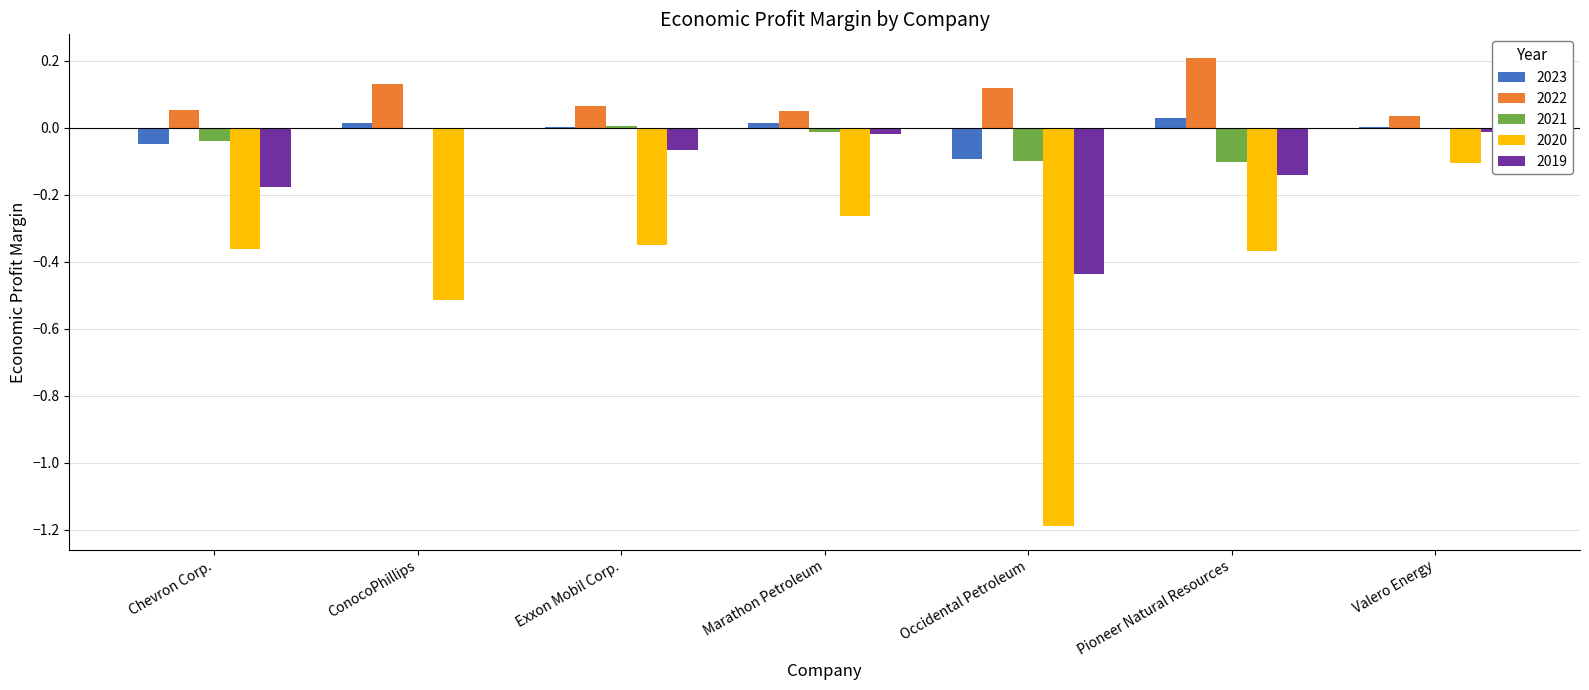

Are the bars grouped side by side (vs. stacked)?

Yes